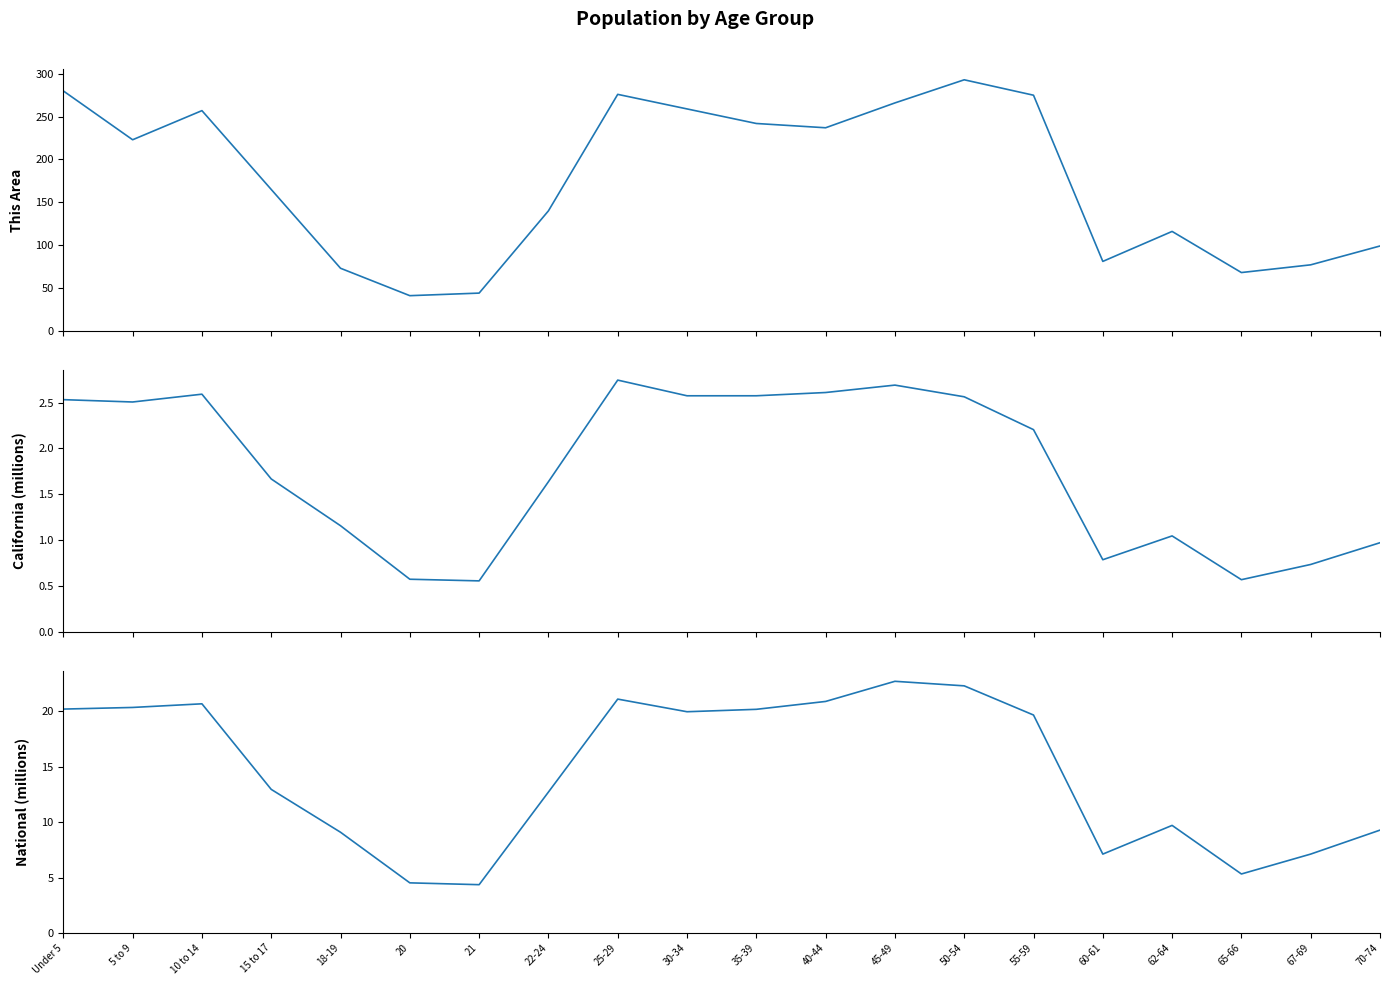

True or false: This Area and California (millions) intersect in this chart.

False